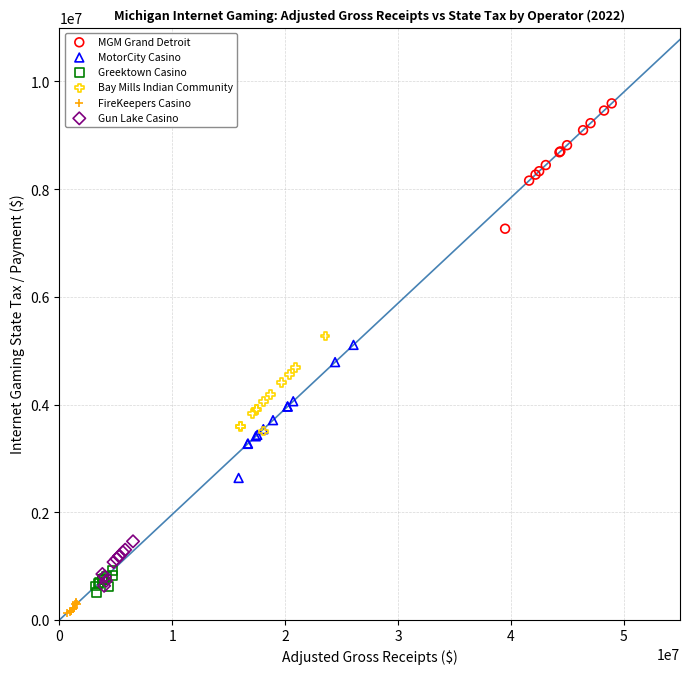

Which series contains the highest Y value?

MGM Grand Detroit